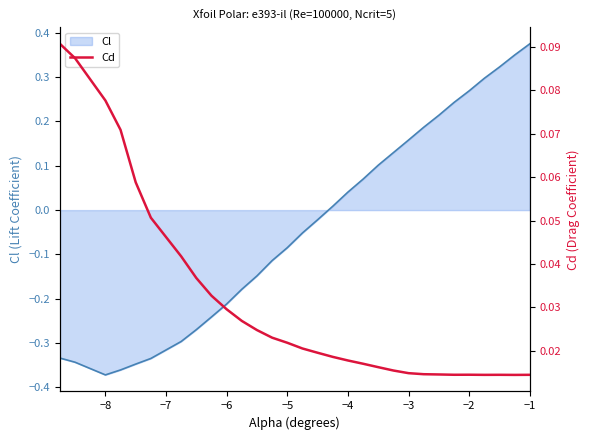

What is the difference between the second highest and minimum values?

0.1